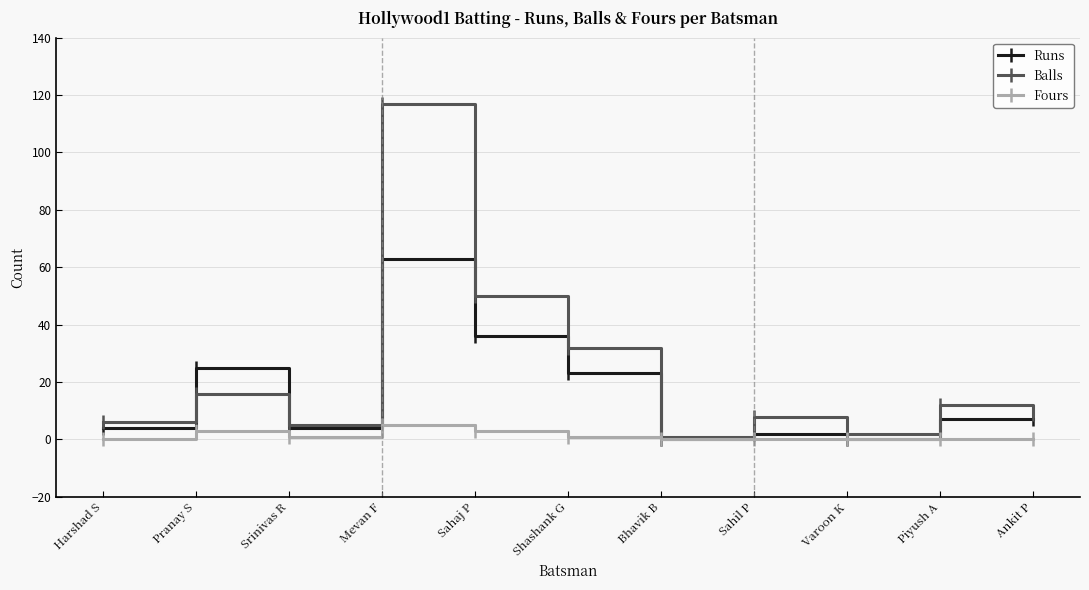

Reading left to right, extract all data points from this chart.

Runs: Harshad S=4	Pranay S=25	Srinivas R=4	Mevan F=63	Sahaj P=36	Shashank G=23	Bhavik B=0	Sahil P=2	Varoon K=0	Piyush A=7	Ankit P=7
Balls: Harshad S=6	Pranay S=16	Srinivas R=5	Mevan F=117	Sahaj P=50	Shashank G=32	Bhavik B=1	Sahil P=8	Varoon K=2	Piyush A=12	Ankit P=9
Fours: Harshad S=0	Pranay S=3	Srinivas R=1	Mevan F=5	Sahaj P=3	Shashank G=1	Bhavik B=0	Sahil P=0	Varoon K=0	Piyush A=0	Ankit P=0